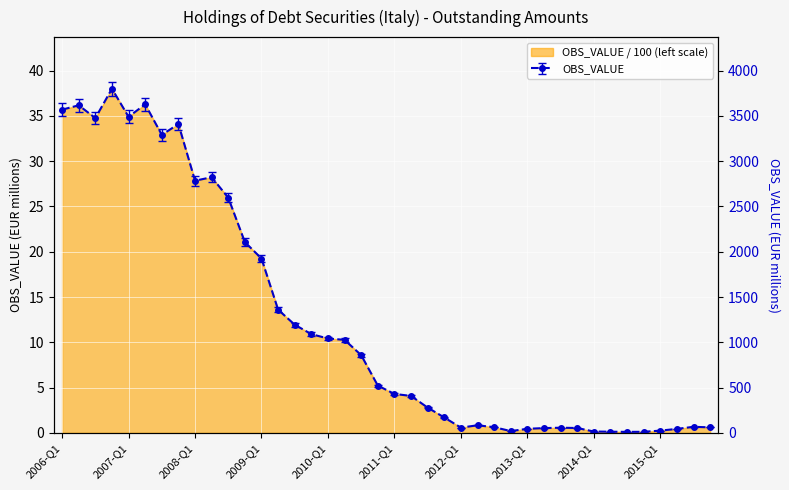

List the labels in order of value, smallest first.

2014-Q3, 2014-Q4, 2014-Q2, 2014-Q1, 2012-Q4, 2015-Q1, 2015-Q2, 2013-Q1, 2013-Q2, 2013-Q4, 2013-Q3, 2012-Q1, 2015-Q4, 2012-Q3, 2015-Q3, 2012-Q2, 2011-Q4, 2011-Q3, 2011-Q2, 2011-Q1, 2010-Q4, 2010-Q3, 2010-Q2, 2010-Q1, 2009-Q4, 2009-Q3, 2009-Q2, 2009-Q1, 2008-Q4, 2008-Q3, 2008-Q1, 2008-Q2, 2007-Q3, 2007-Q4, 2006-Q3, 2007-Q1, 2006-Q1, 2006-Q2, 2007-Q2, 2006-Q4